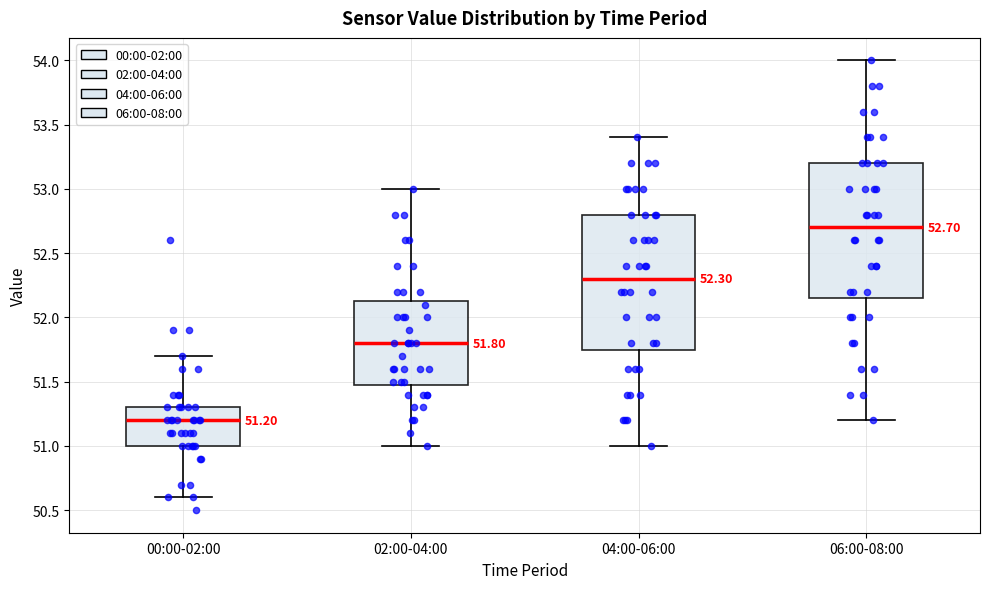

Which box has the highest median line?

06:00-08:00